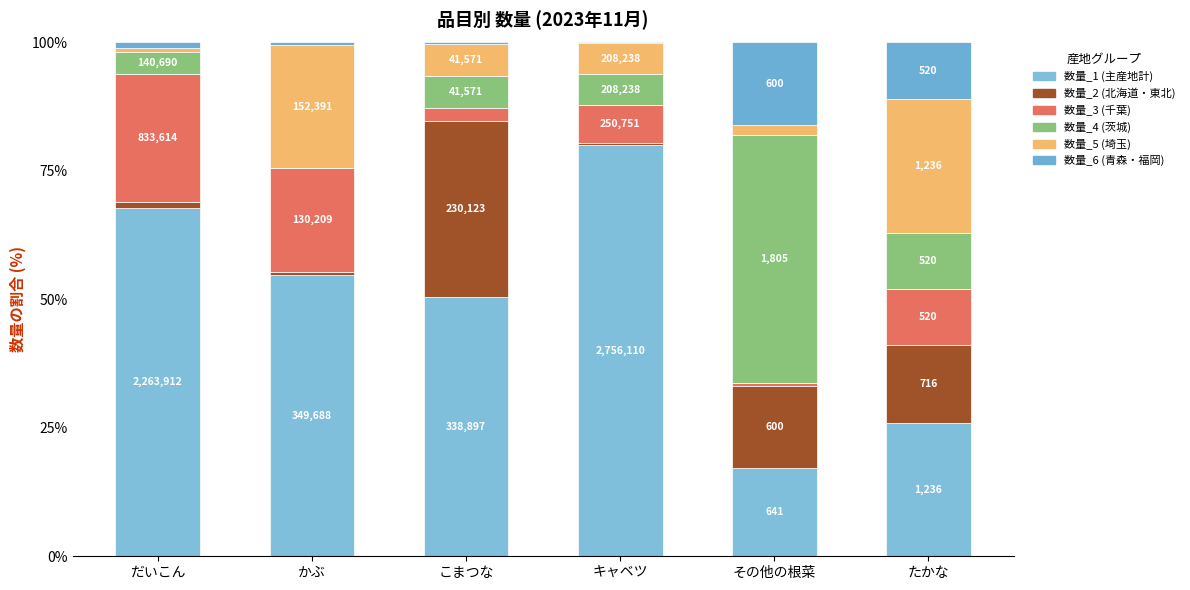

True or false: 数量_6 has a value of 0.3 at だいこん.

False